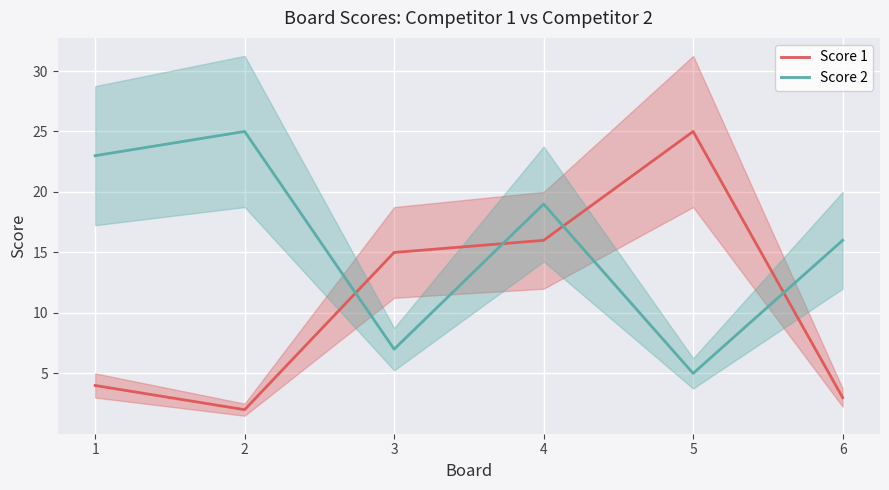

Is the value of Score 2 at 2 greater than the value of Score 1 at 6?

Yes